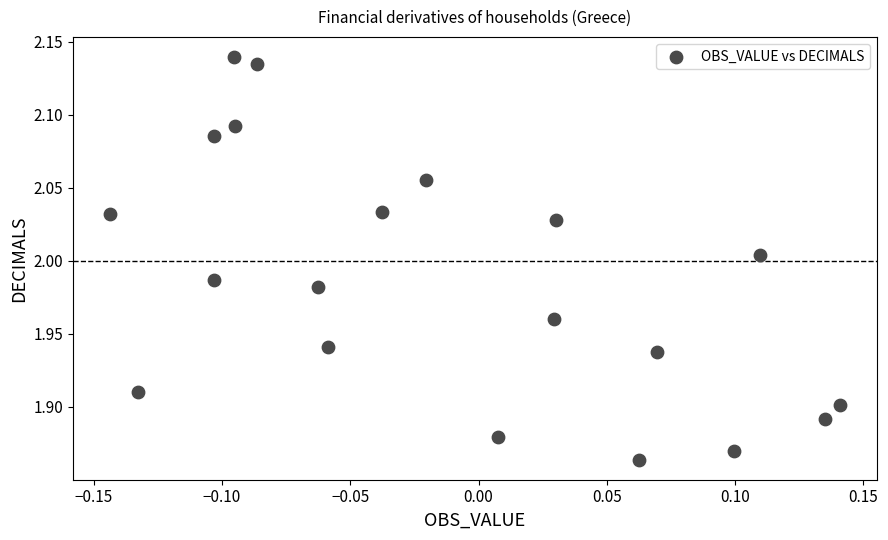

What is the range of Y values (max minus min)?

0.3